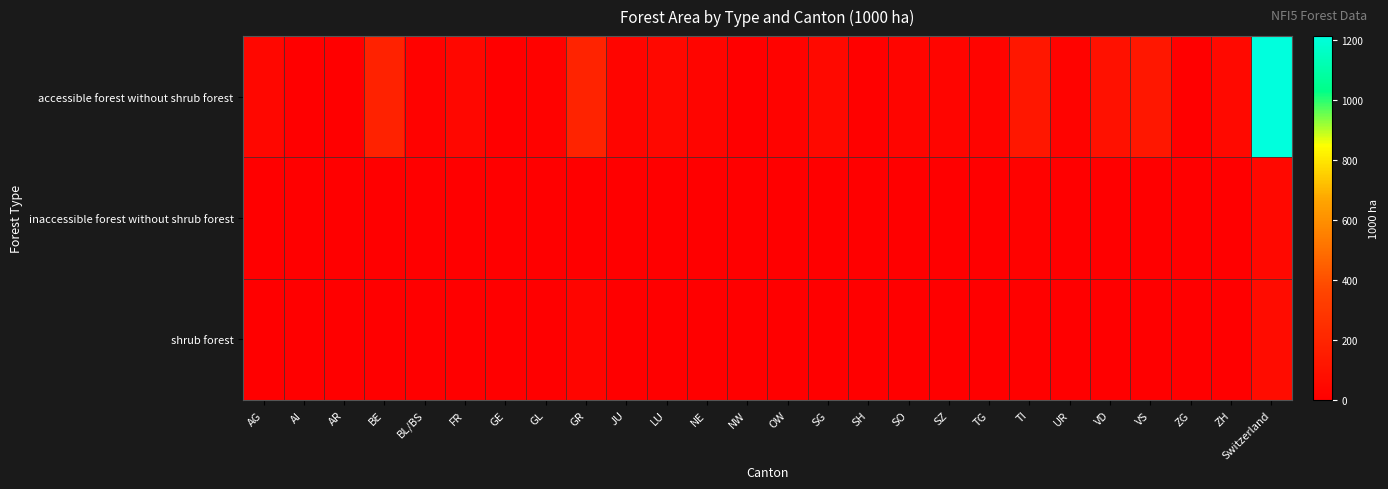

List the series in order of their peak value, lowest first.

inaccessible forest without shrub forest, shrub forest, accessible forest without shrub forest